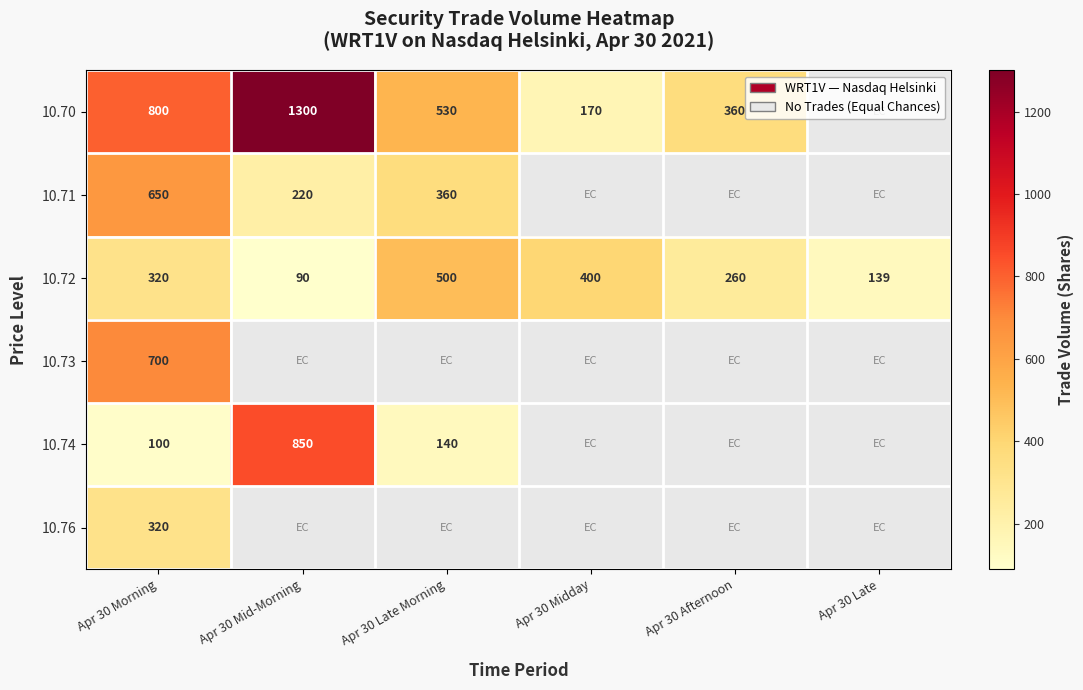

Is it true that 10.74 equals 1463 at Apr 30 Mid-Morning?

False